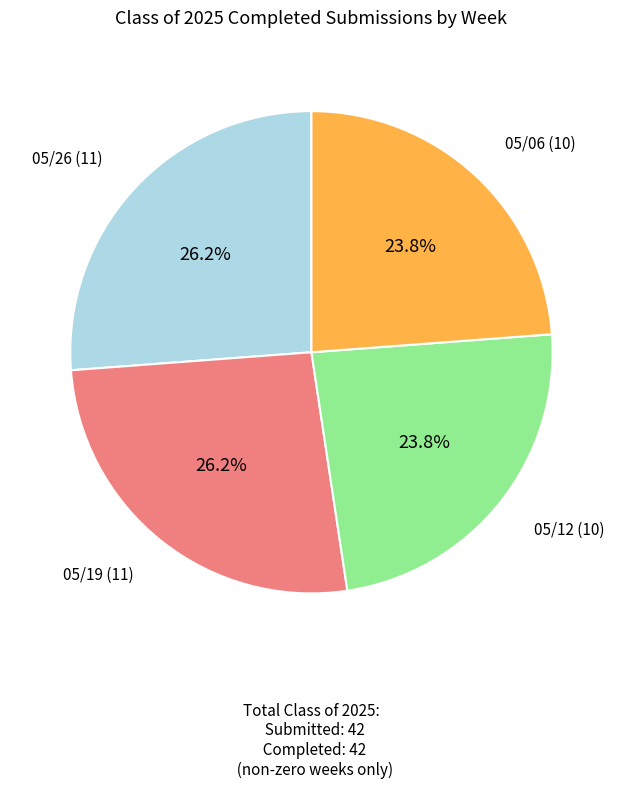

Count the number of slices in the pie.

4